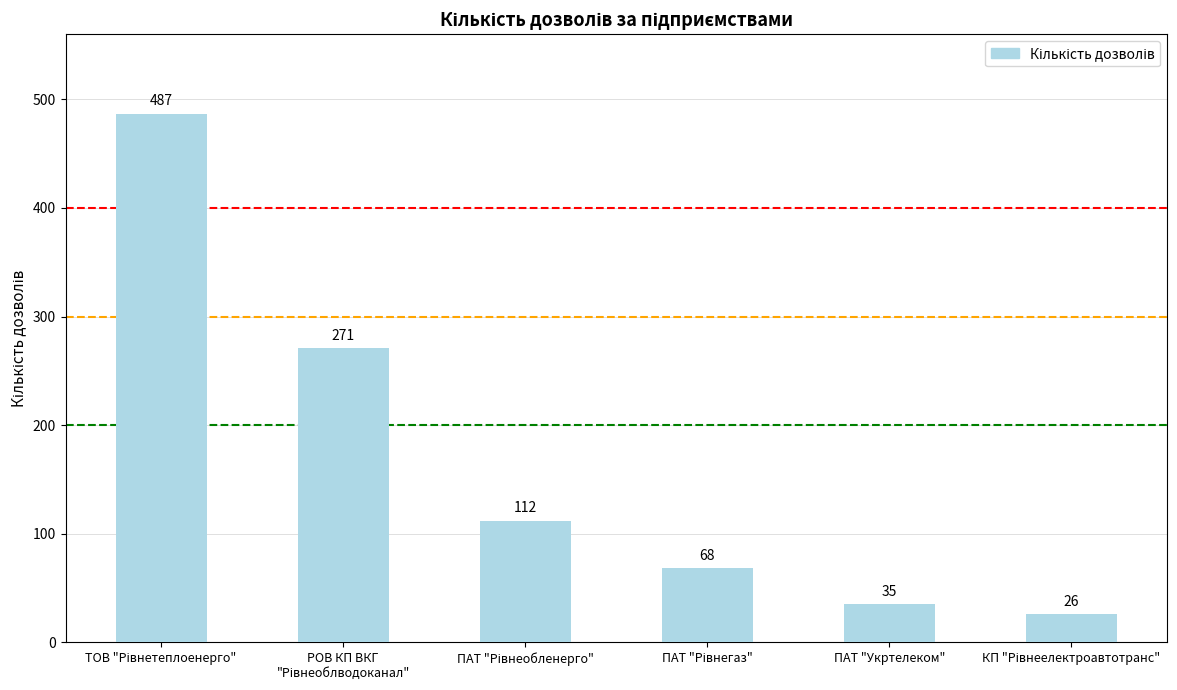

Are the bars grouped side by side (vs. stacked)?

No